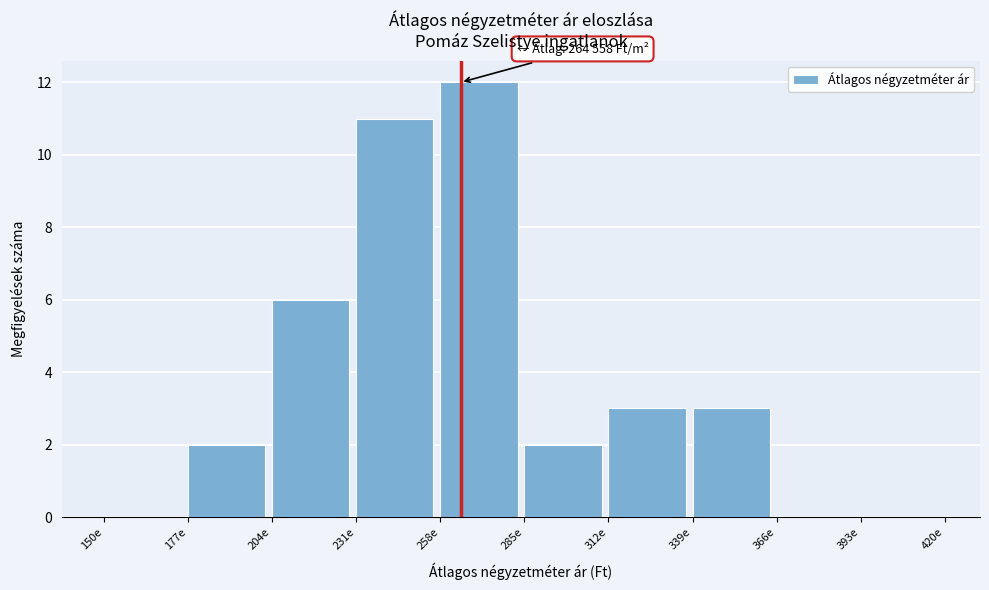

Reading left to right, list all the values displayed in this chart.

150e=0	177e=2	204e=6	231e=11	258e=12	285e=2	312e=3	339e=3	366e=0	393e=0